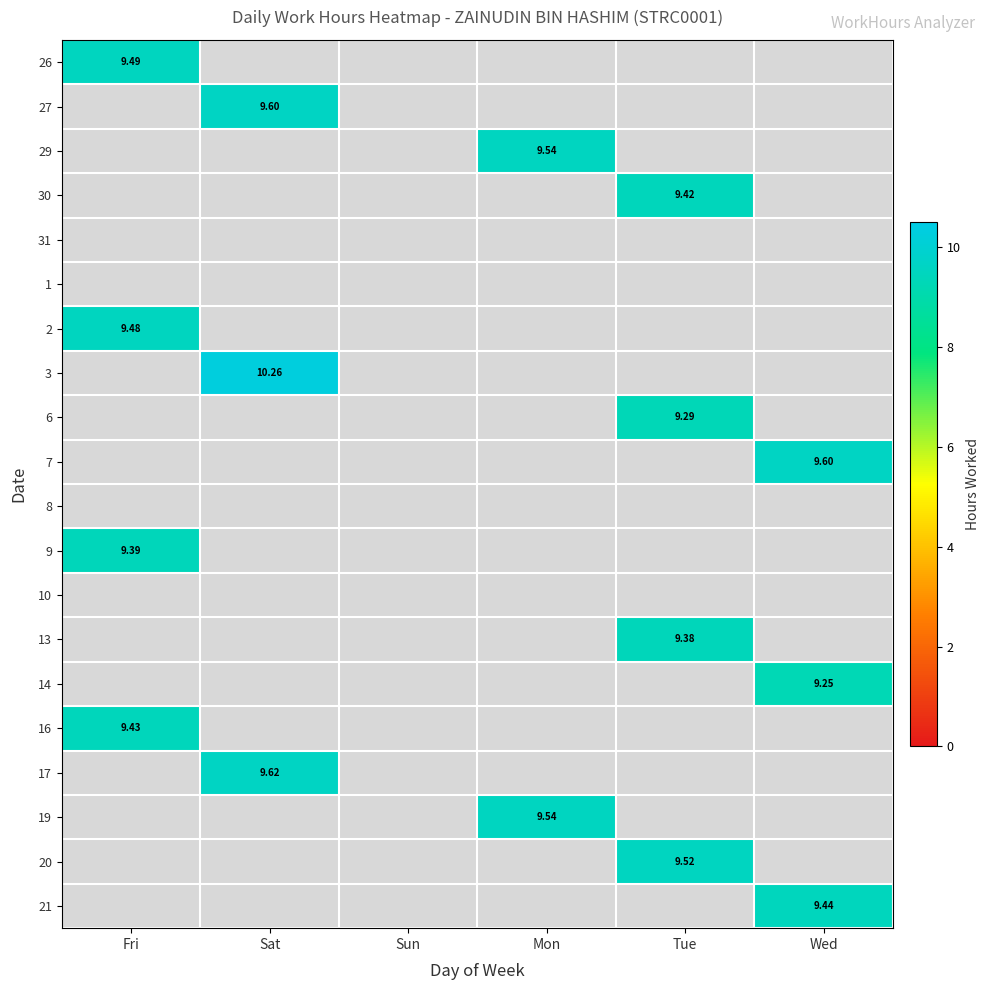

What is the difference between the highest and lowest values at Fri?

0.1